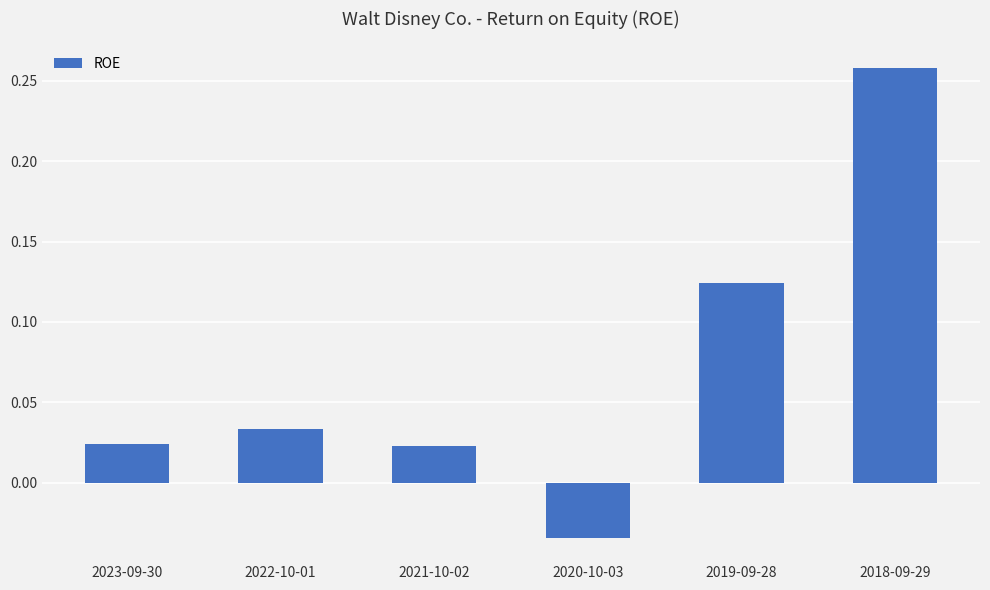

What is the sum of all values?

0.4